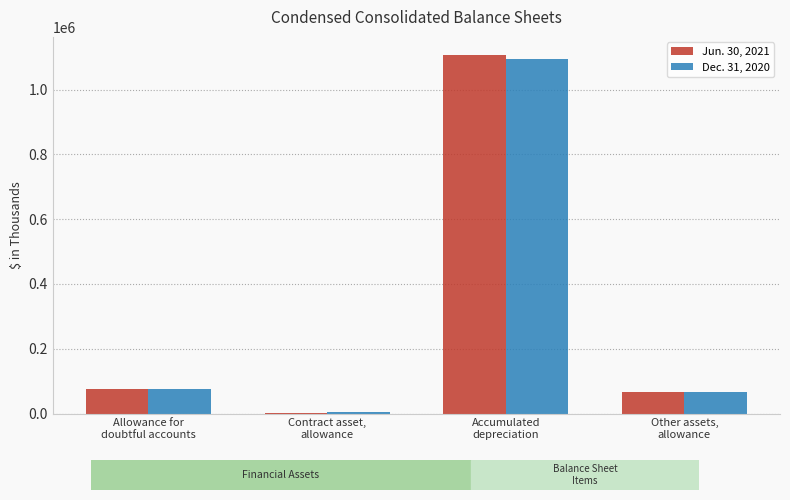

Count the number of categories in the chart.

4